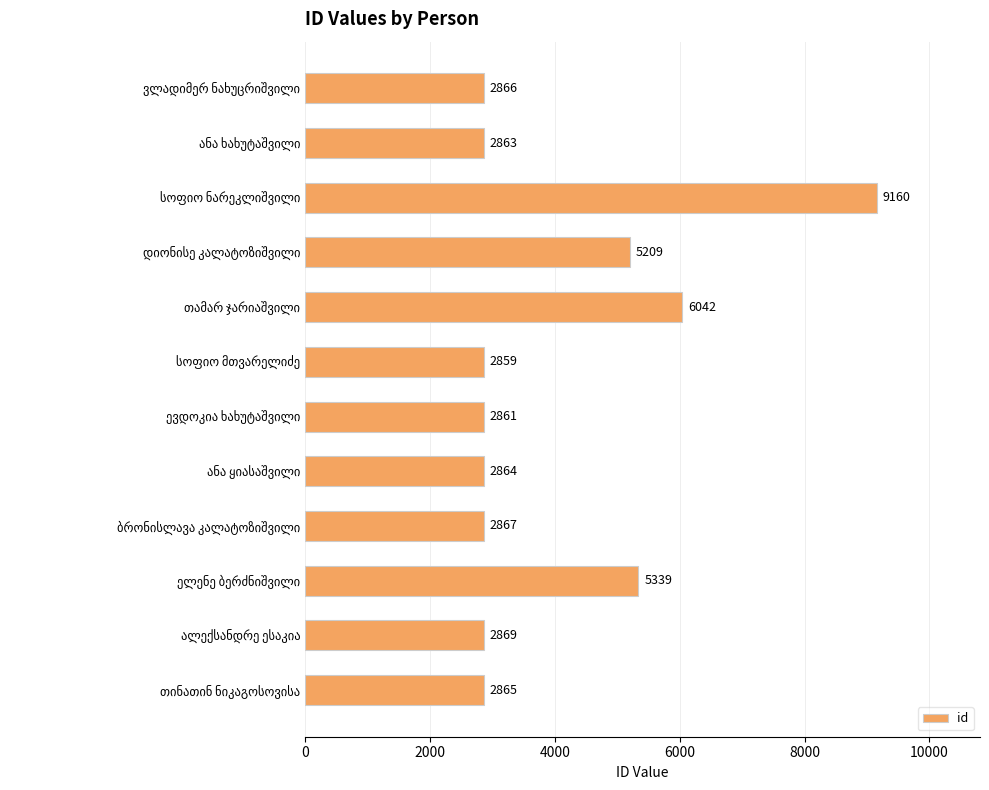

What is the difference between the second highest and second lowest values?

3181